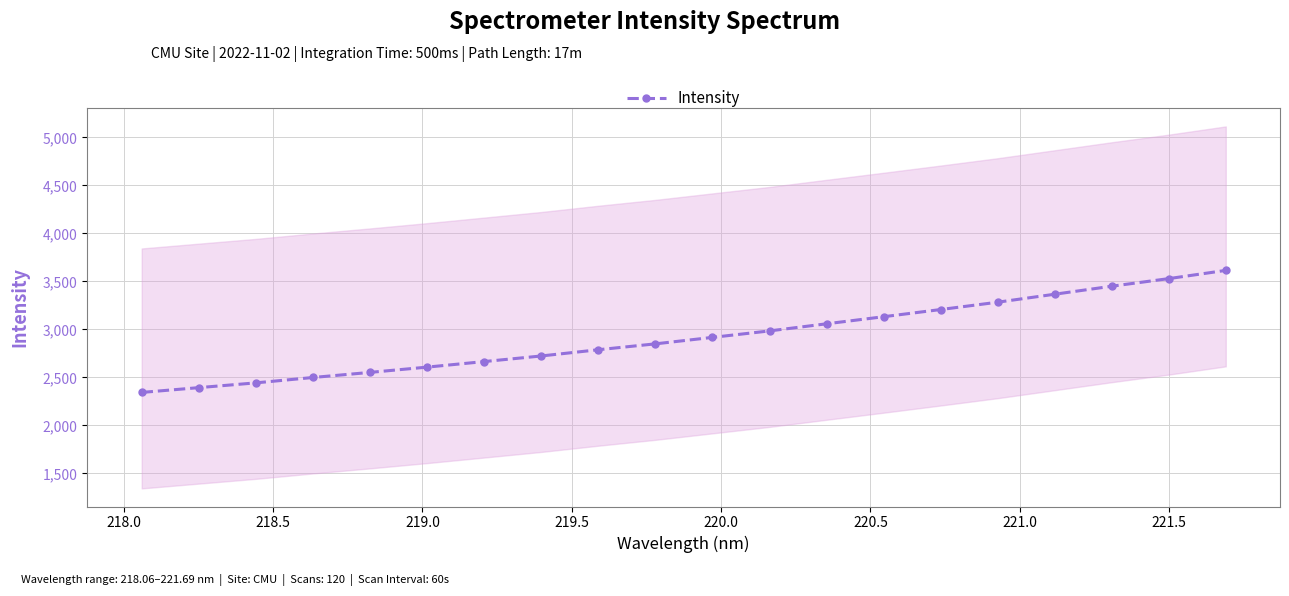

What is the minimum value shown in the chart?

2343.2